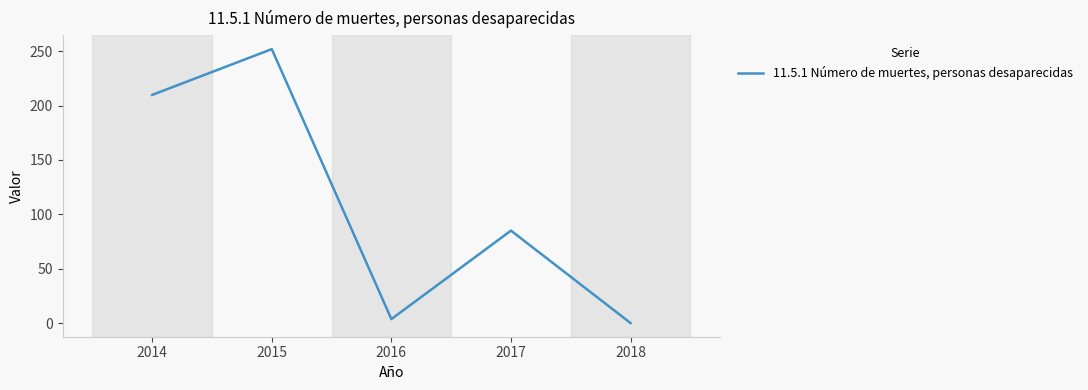

What is the difference between the second highest and minimum values?

209.8